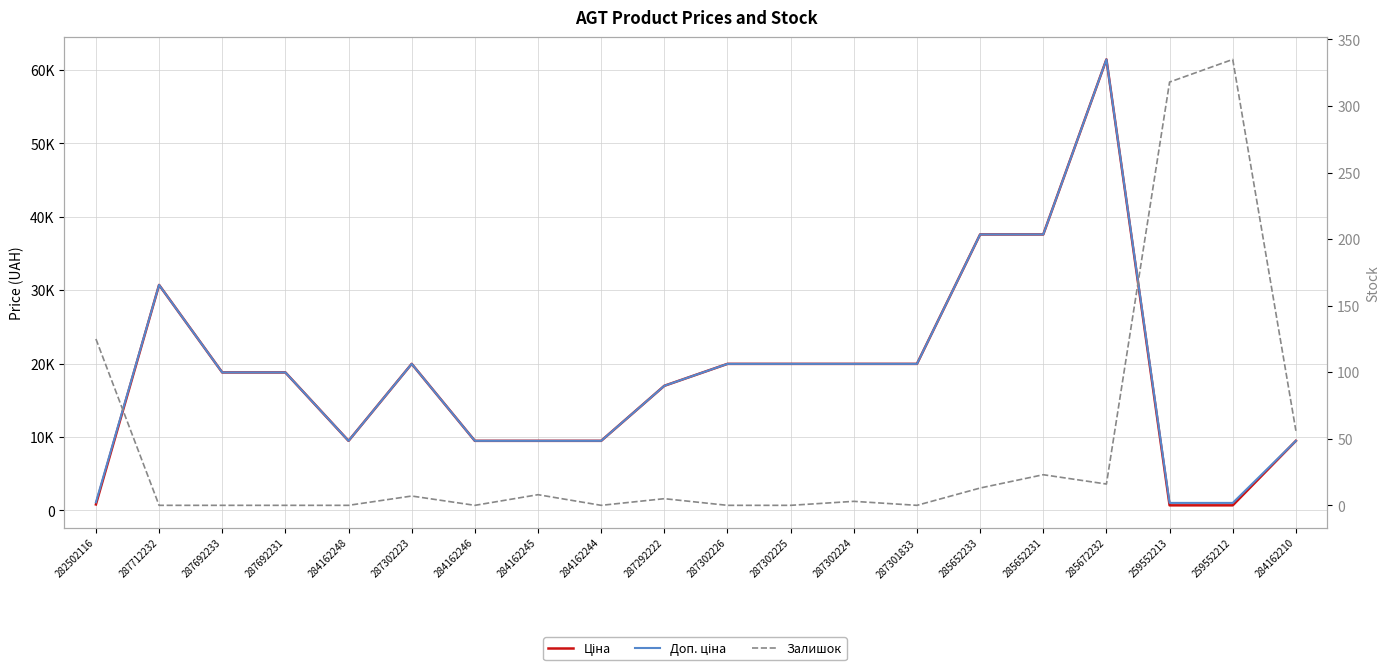

What are all the series names shown in the legend?

Ціна, Доп. ціна, Залишок